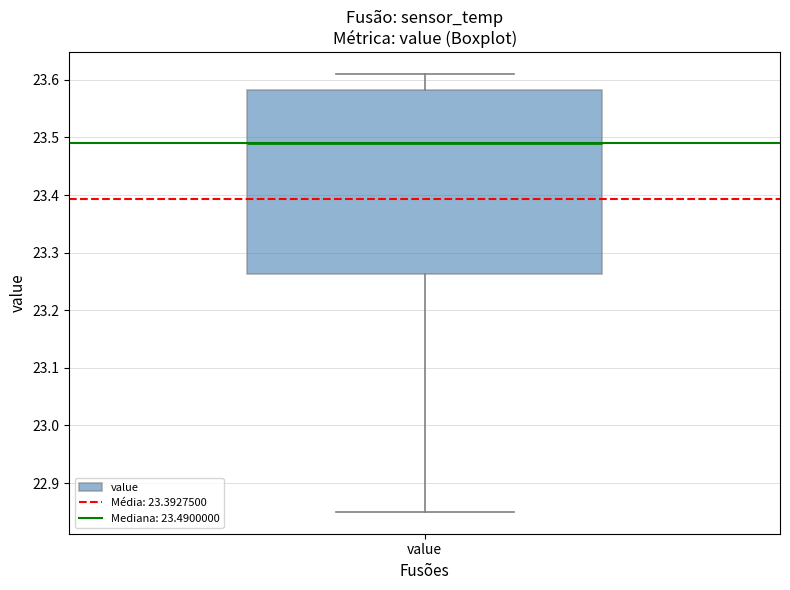

Transcribe this box plot: give where the median line is, the range the box spans, and where the two whiskers end, as read against the y-axis. The values are not printed on the chart, so give them approximately, as read against the axis.

median 23.49, box 23.26 to 23.58, whiskers 22.85 to 23.61